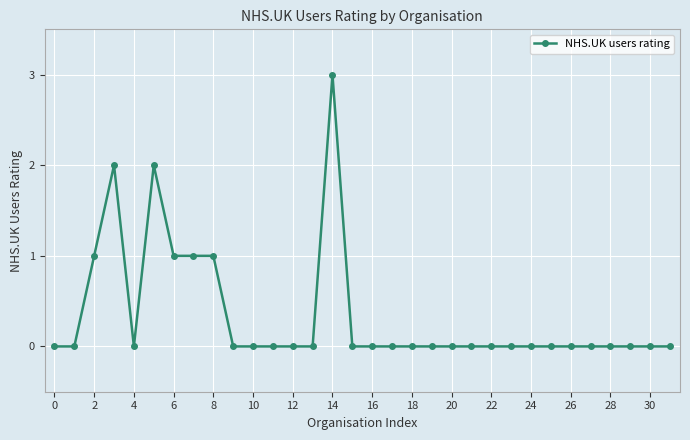

Reading right to left, list all the values displayed in this chart.

0	0	0	0	0	0	0	0	0	0	0	0	0	0	0	0	0	3	0	0	0	0	0	1	1	1	2	0	2	1	0	0